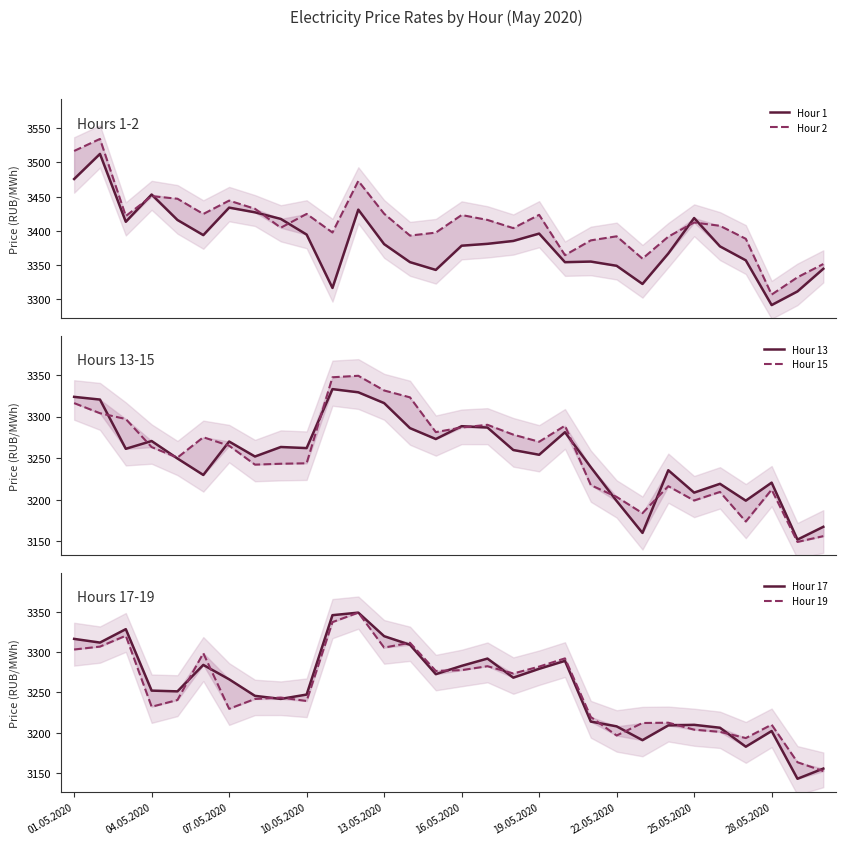

Is this an area chart (filled region under the line)?

No